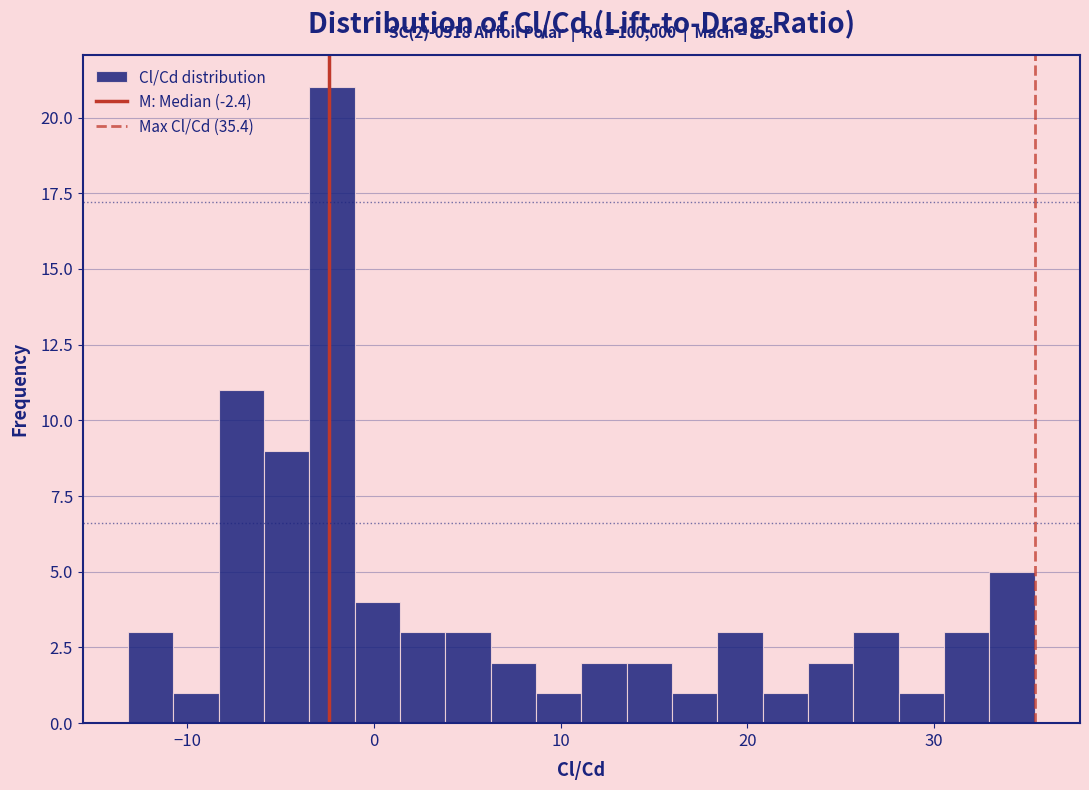

Read against the x-axis, roughly where is the centre of the tallest bar?

-2